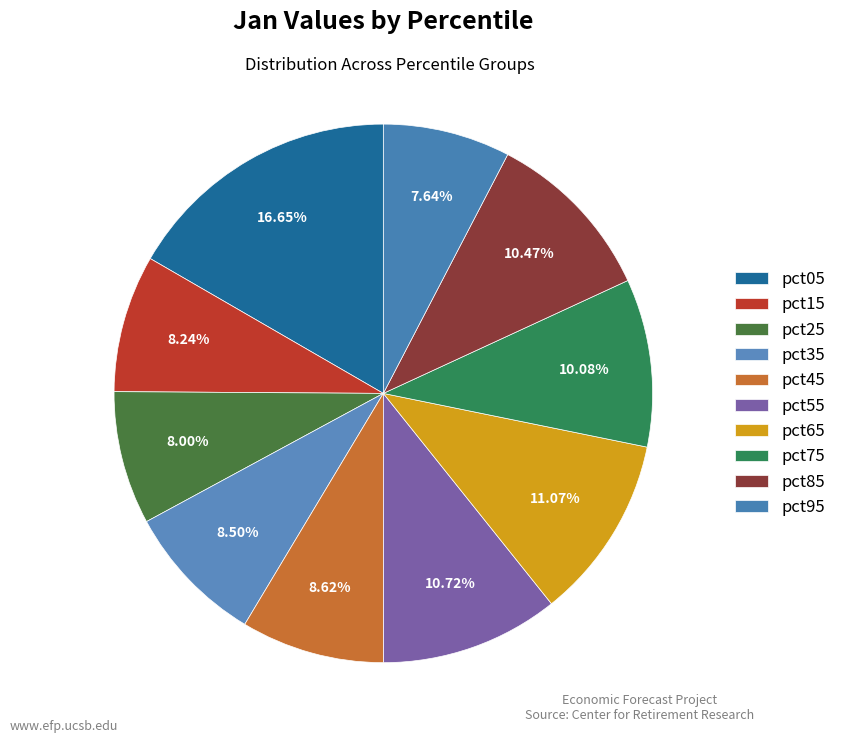

How many segments does this pie chart have?

10